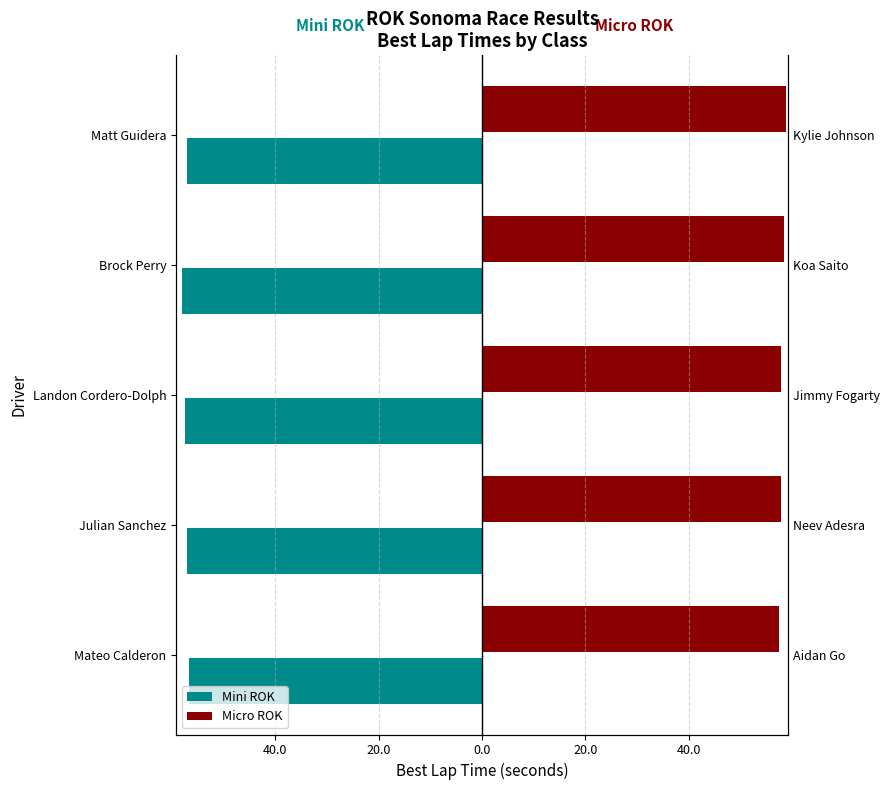

How many bars are there in total?

10